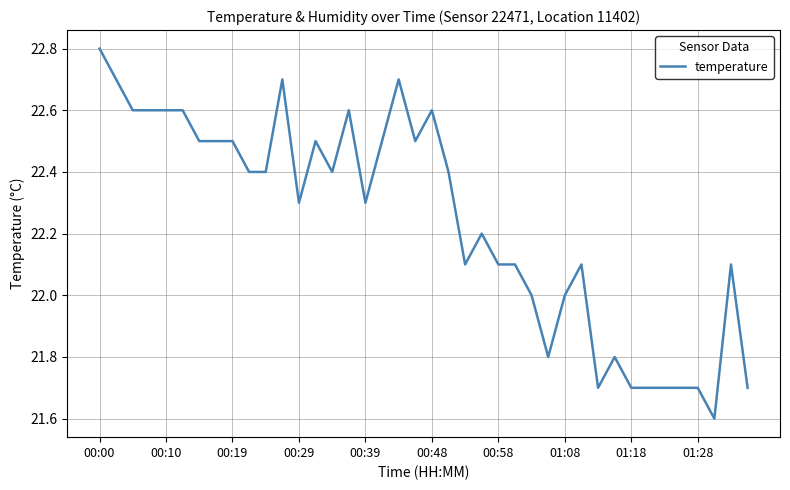

What is the smallest value displayed?

21.6